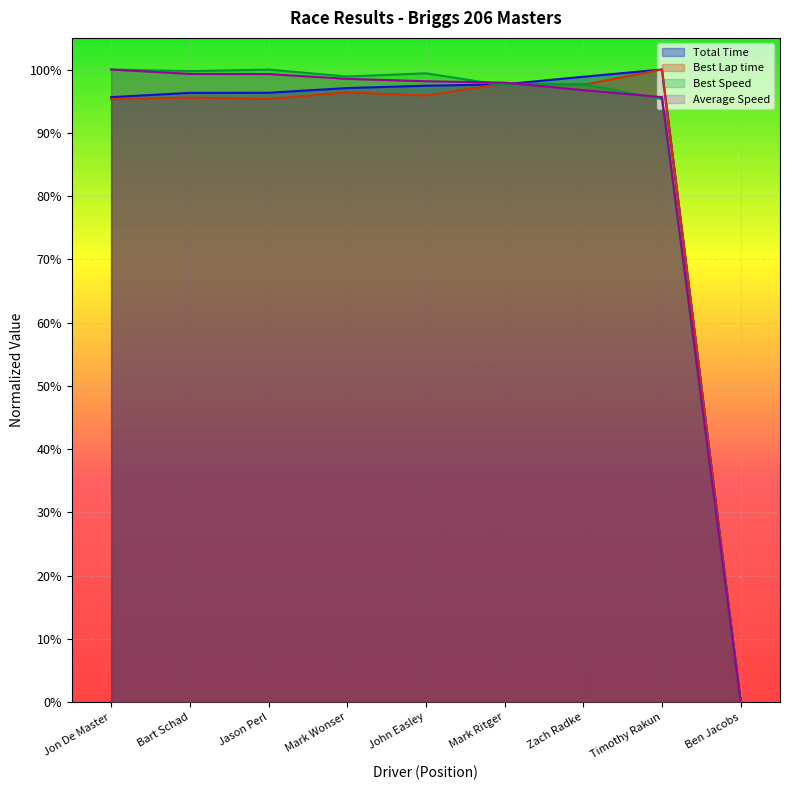

Which series ends up on top after the final intersection of Average Speed and Best Speed?

Average Speed